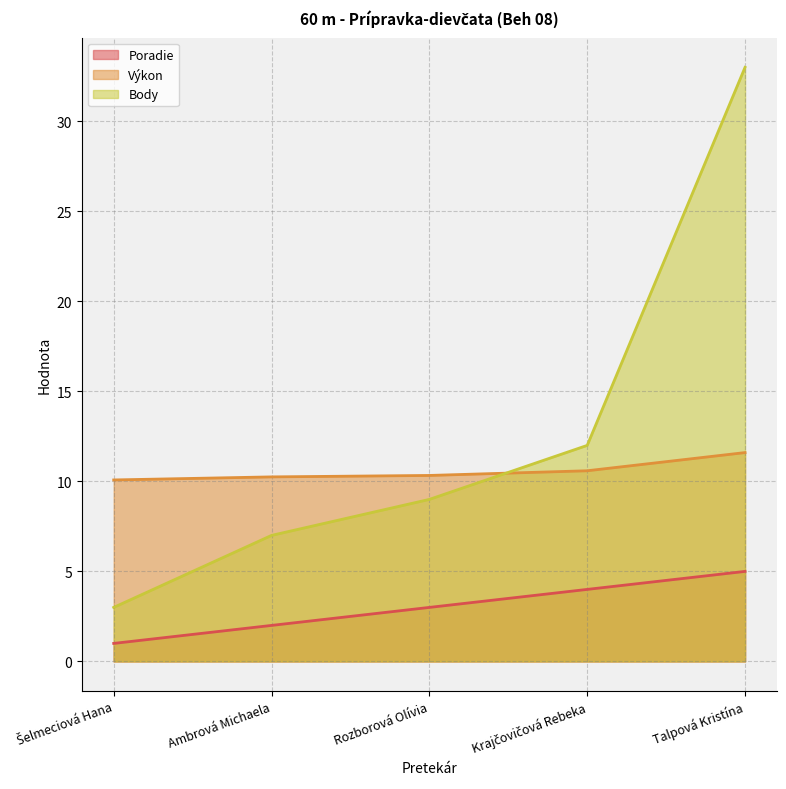

Which category has the lowest value across all series?

Šelmeciová Hana